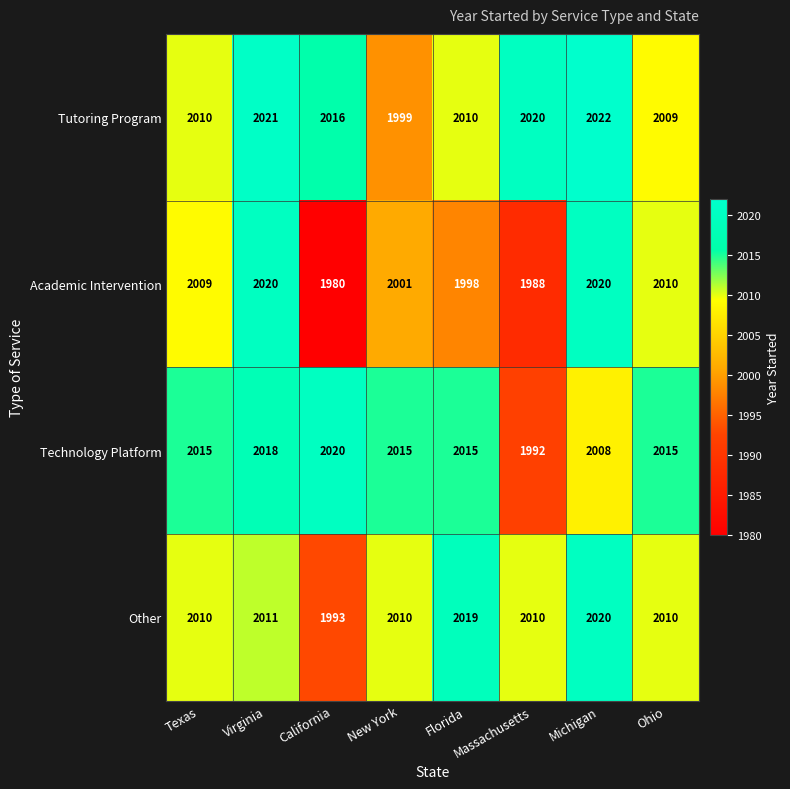

At how many categories does at least one series exceed 1986?

8